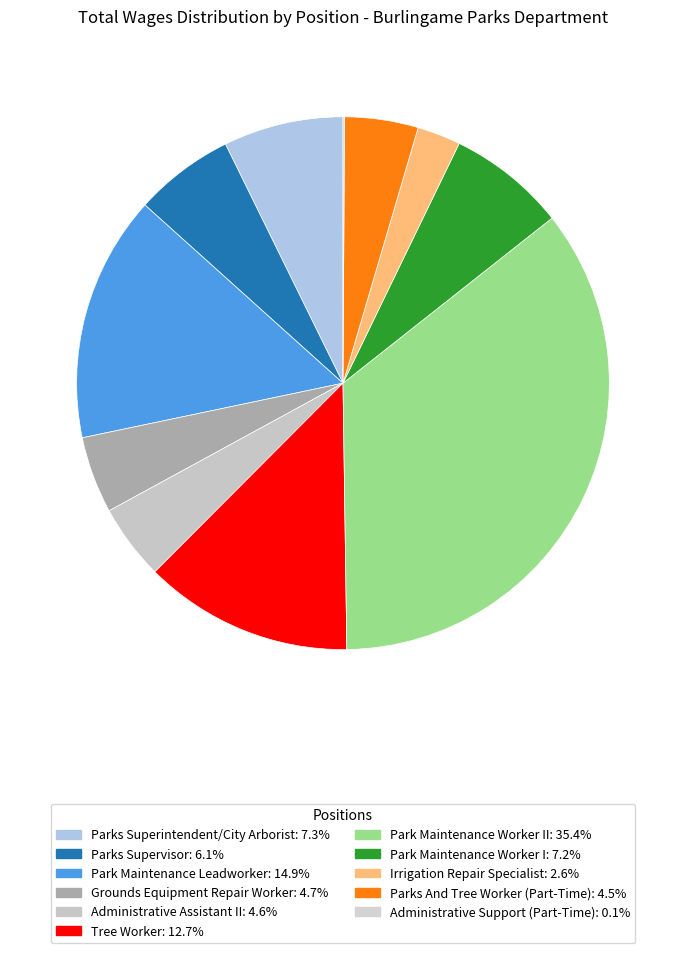

What is the largest slice in the pie chart?

Park Maintenance Worker II